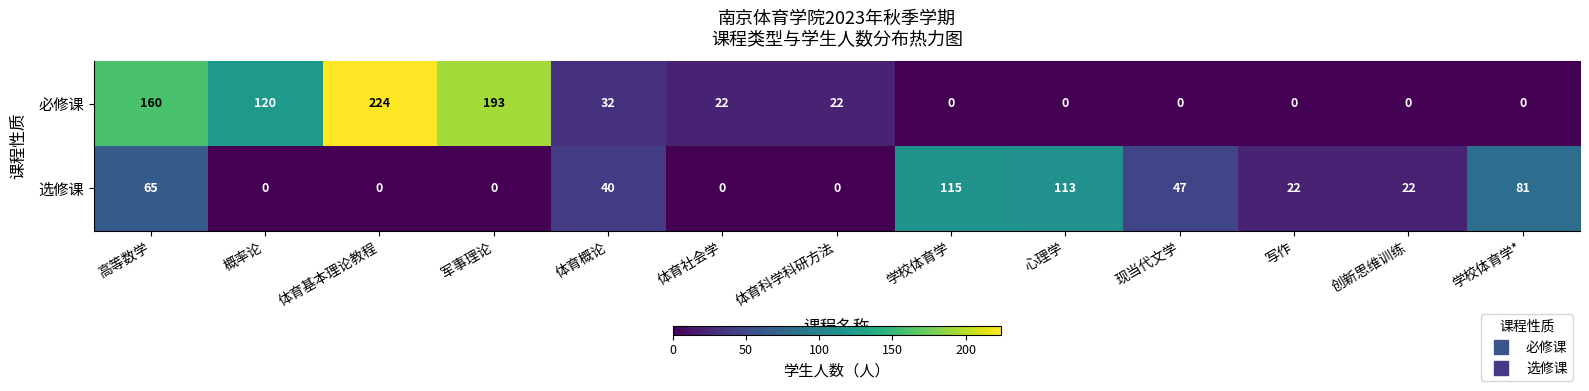

List the series in order of their peak value, lowest first.

选修课, 必修课